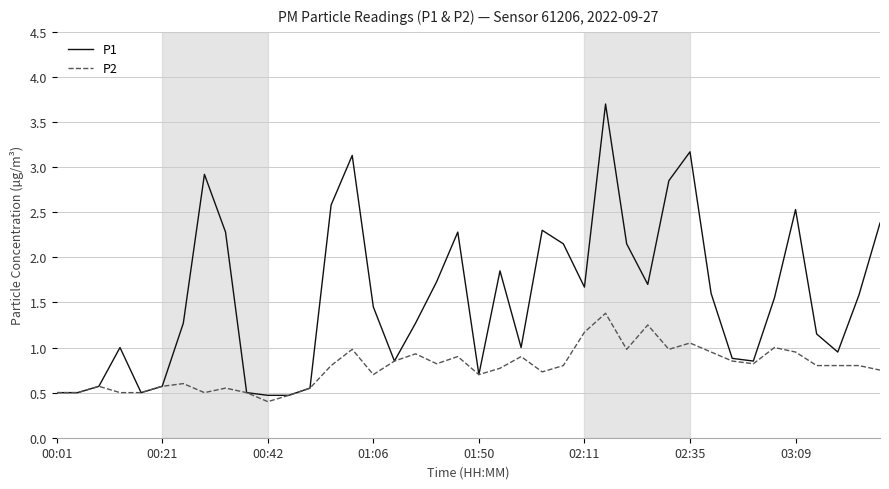

Which series has the largest total across all categories?

P1